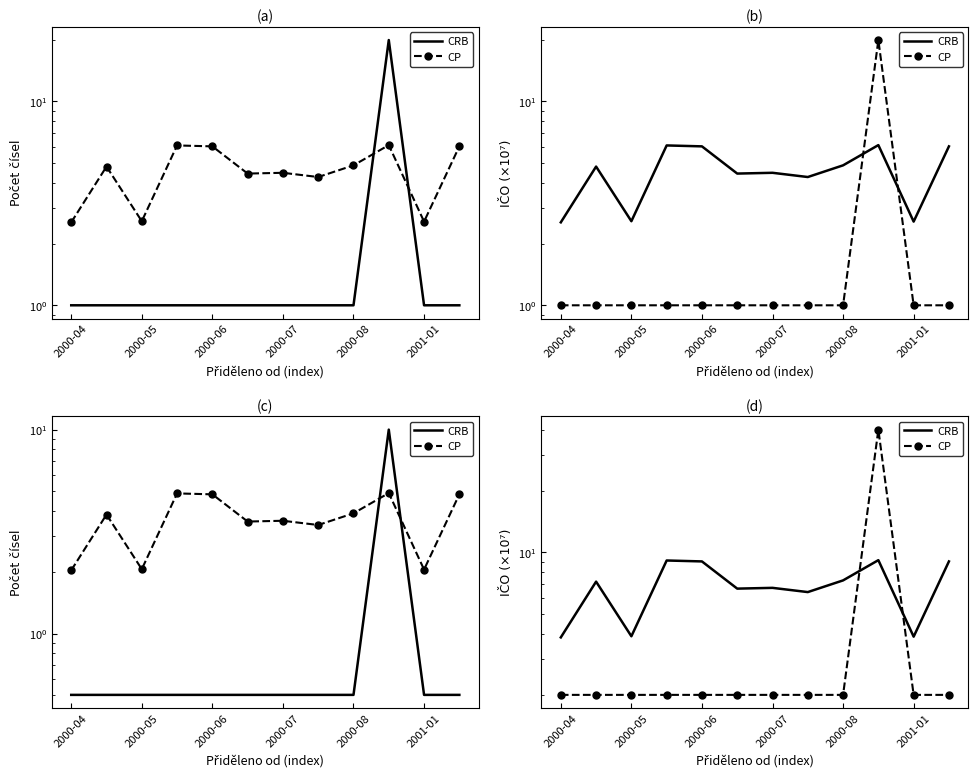

What is the label of the 11th point from the right?

2000-05